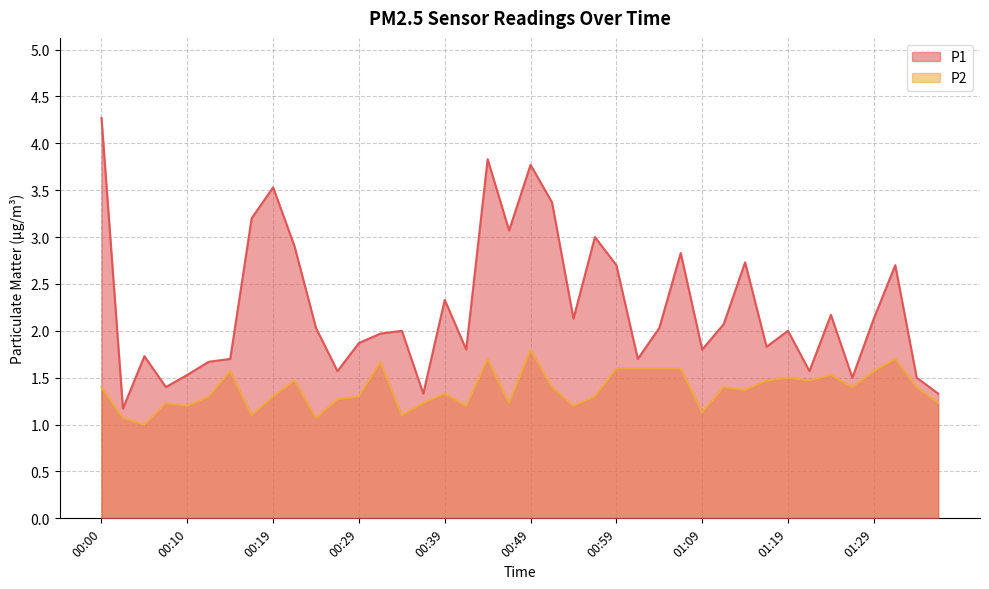

What are all the series names shown in the legend?

P1, P2